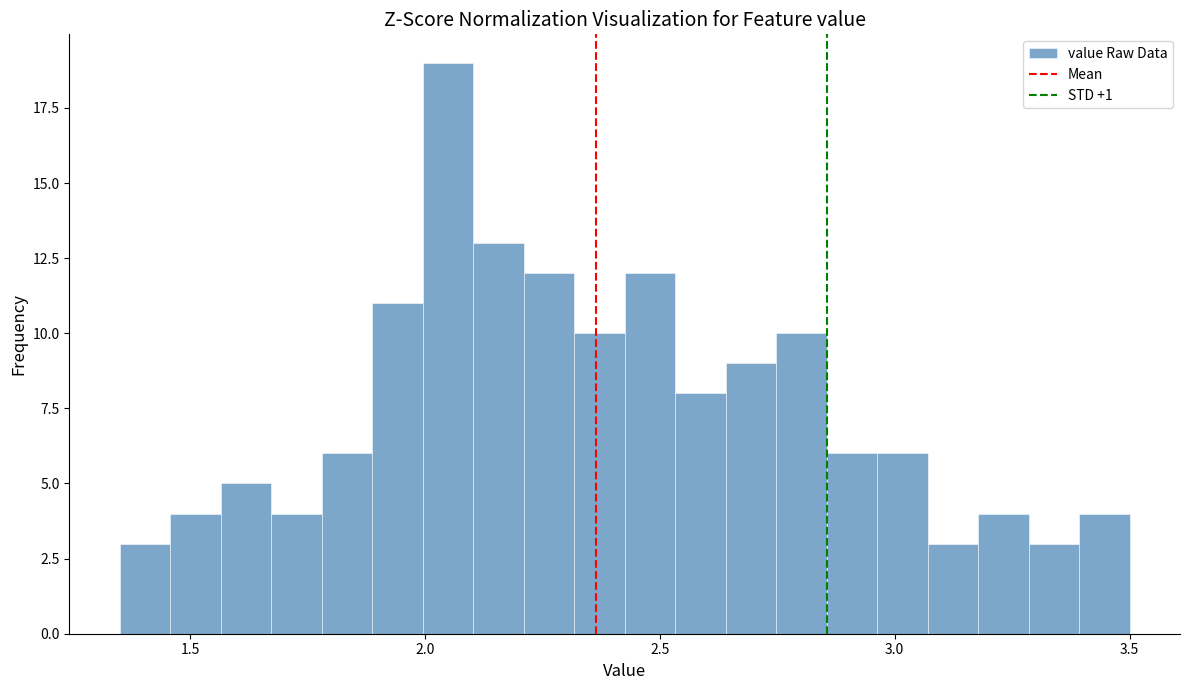

Around what value on the x-axis is the tallest bar? Give the approximate position of its centre, as read against the axis.

2.05